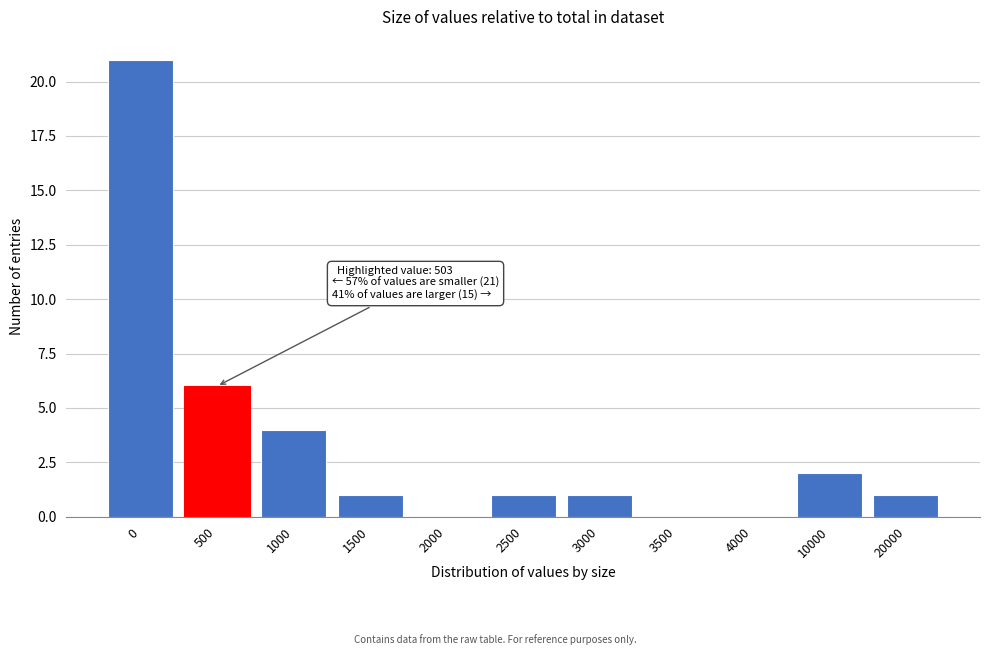

Reading right to left, list all the values displayed in this chart.

20000=1	10000=2	4000=0	3500=0	3000=1	2500=1	2000=0	1500=1	1000=4	500=6	0=21